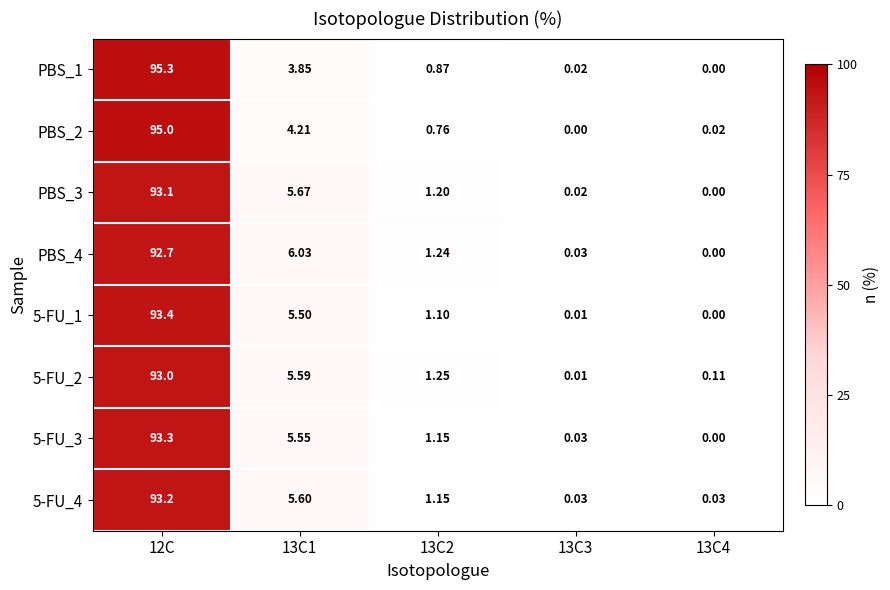

Is the value of 5-FU_2 at 13C1 greater than the value of 5-FU_4 at 13C2?

Yes